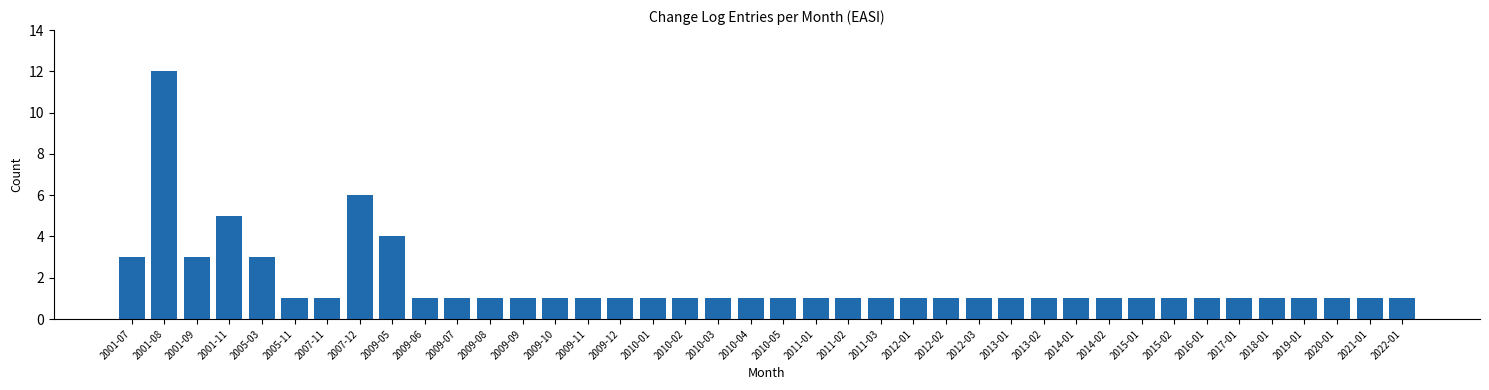

The value at 2014-02 is 0. True or false?

False